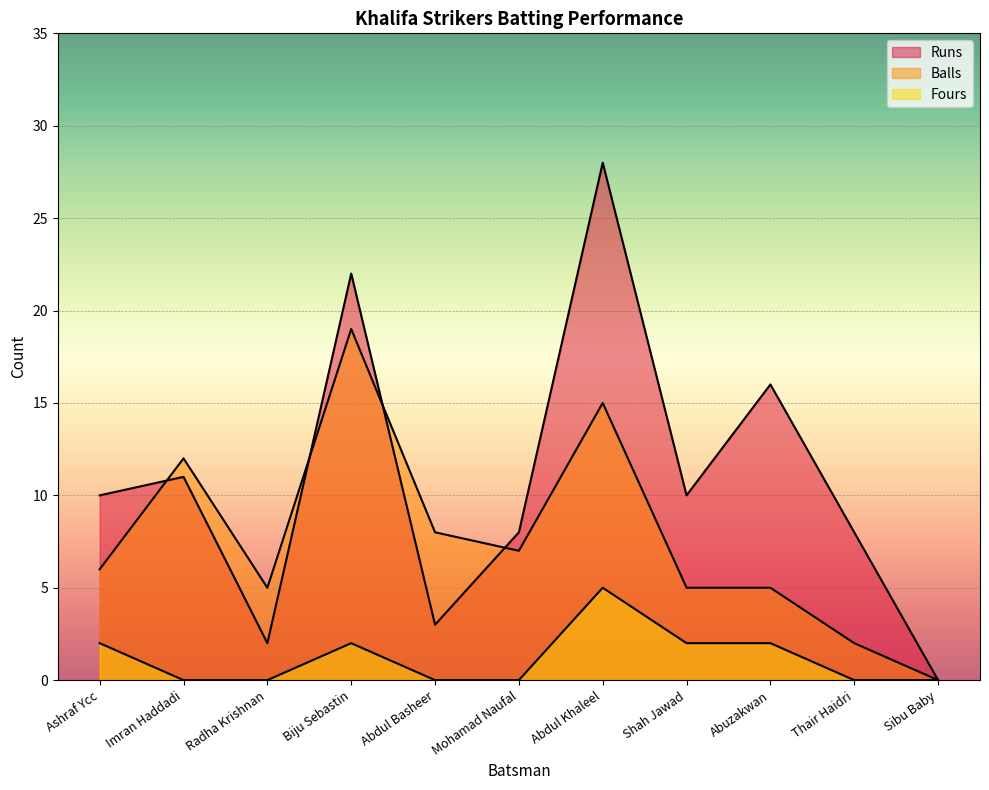

List the series in order of their peak value, lowest first.

Fours, Balls, Runs